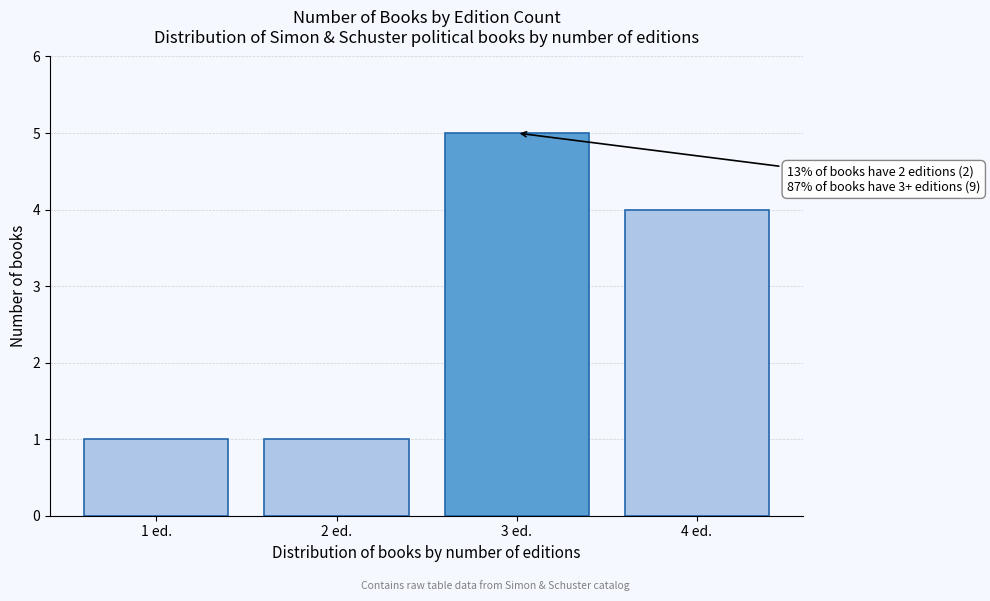

Reading left to right, what are all the values shown in this chart?

1	1	5	4